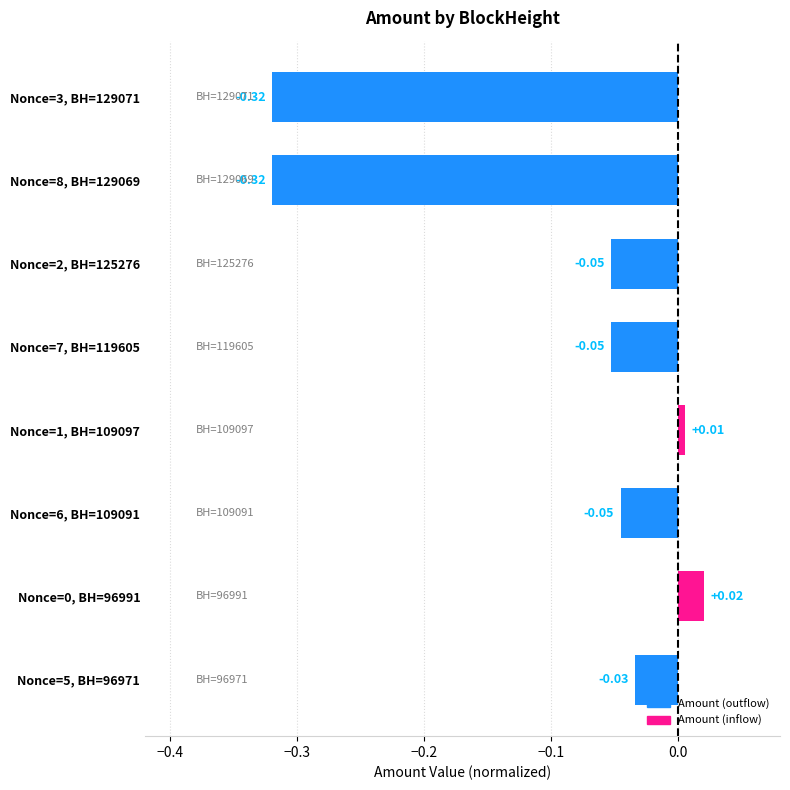

What is the sum of all values?

-0.8